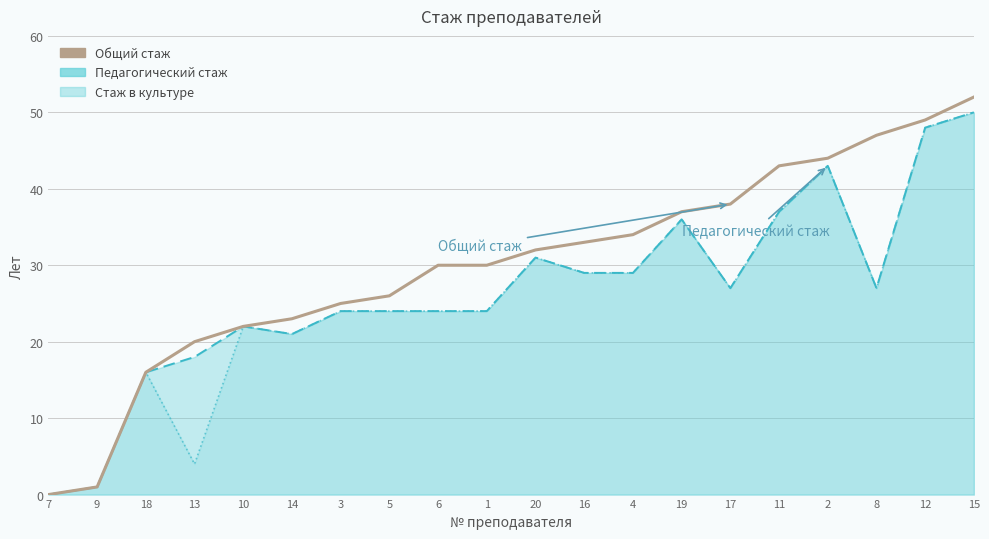

Count the number of data series in this chart.

1